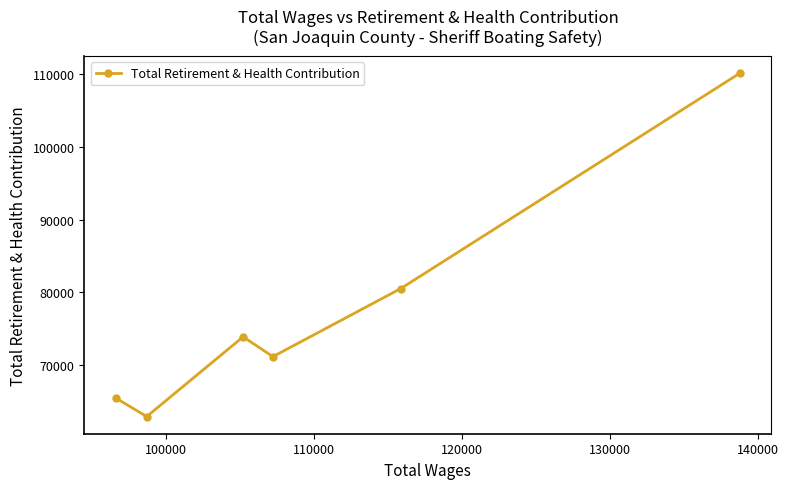

What is the maximum value shown in the chart?

110184